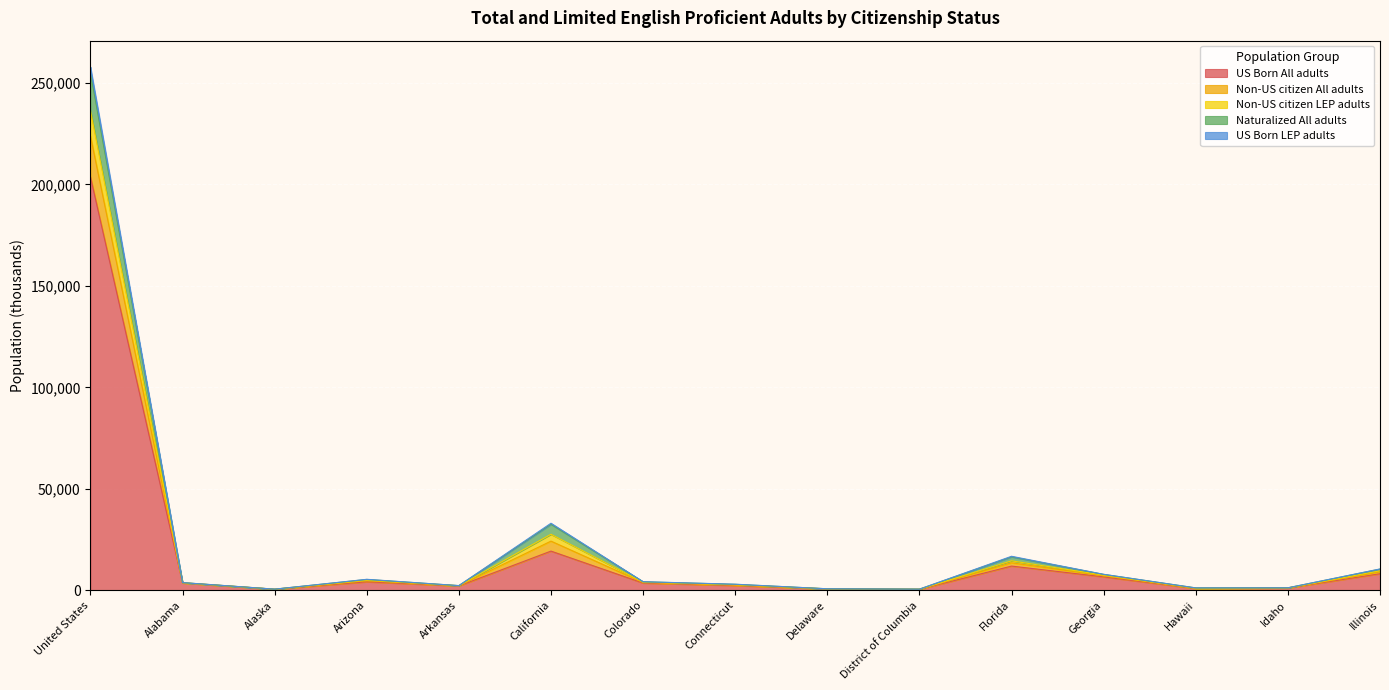

Rank the categories by US Born LEP adults value from lowest to highest.

District of Columbia, Alaska, Delaware, Hawaii, Idaho, Arkansas, Connecticut, Alabama, Colorado, Arizona, Georgia, Illinois, Florida, California, United States